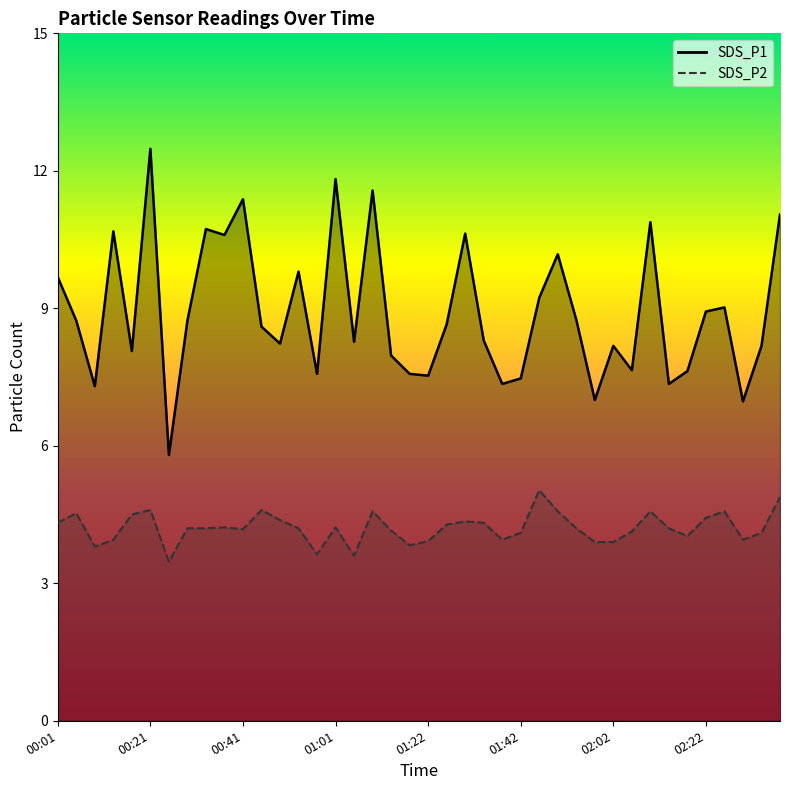

Which series has the widest spread of values?

SDS_P1